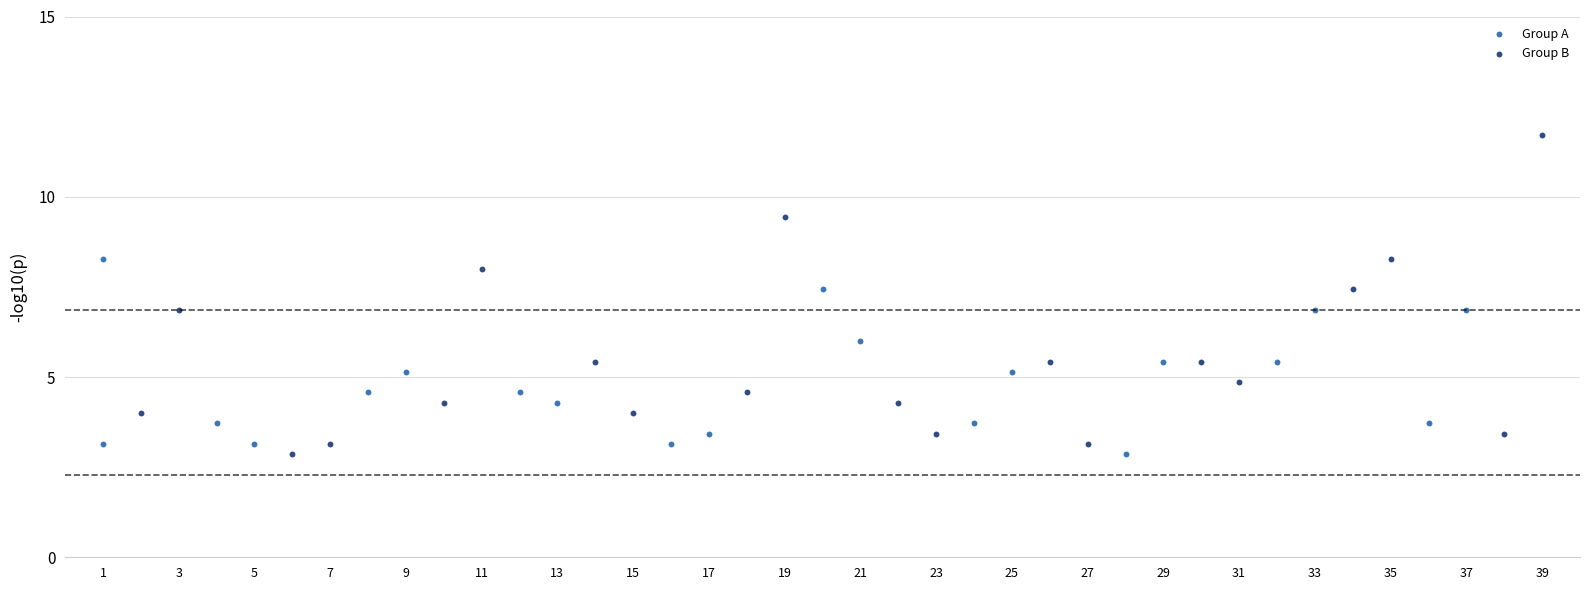

What are all the series names shown in the legend?

Group A, Group B